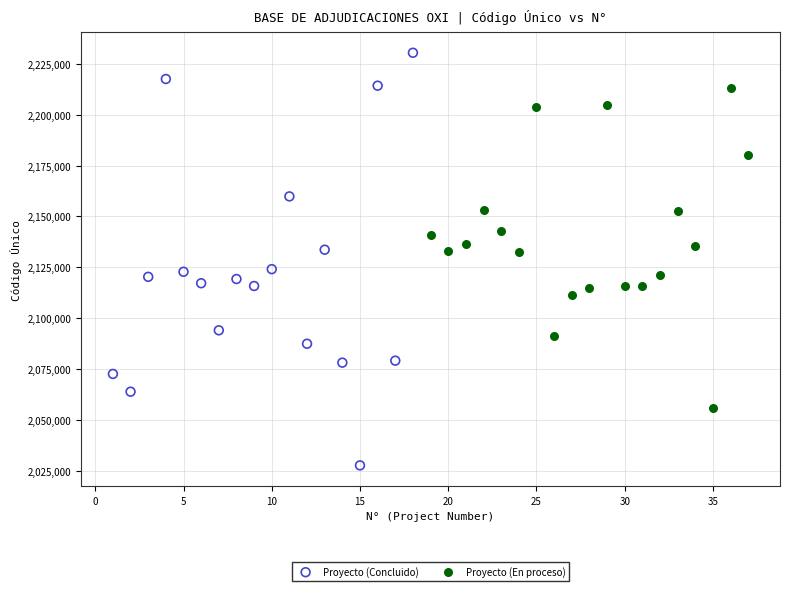

Which series has the largest Y range (max minus min)?

Proyecto (Concluido)